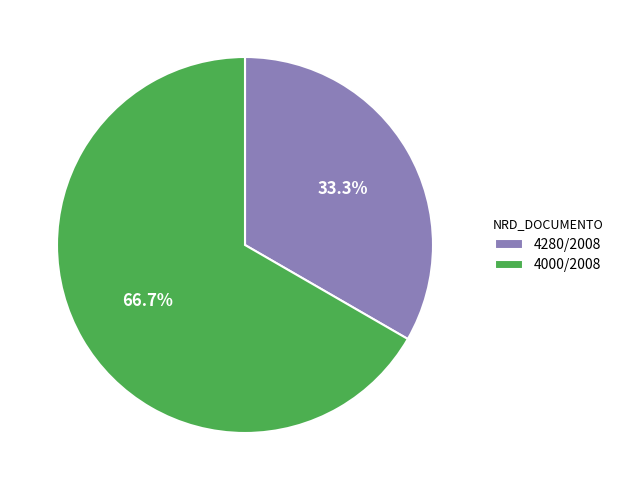

Count the number of slices in the pie.

2